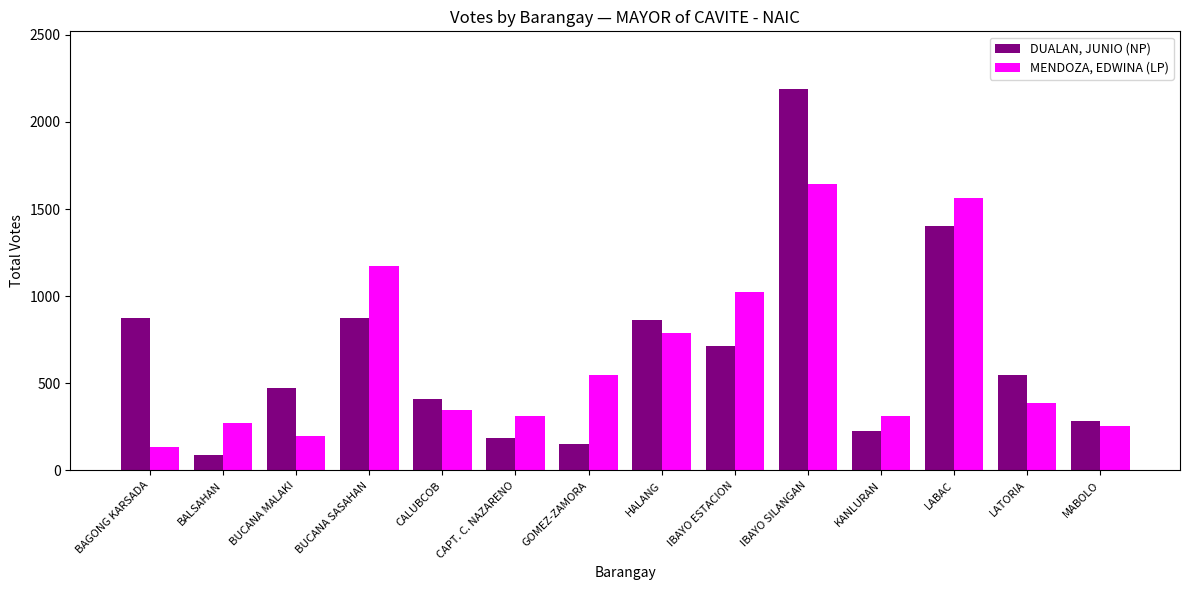

Which series has the widest spread of values?

DUALAN, JUNIO (NP)